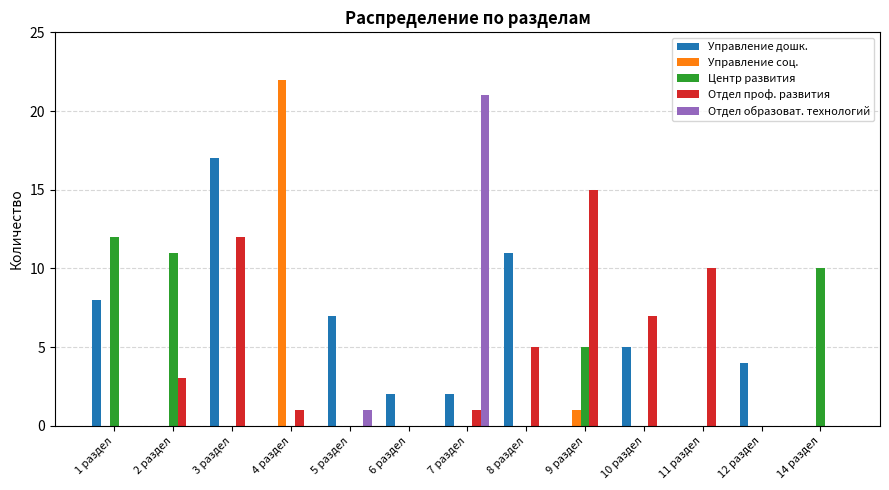

Count the number of data series in this chart.

5